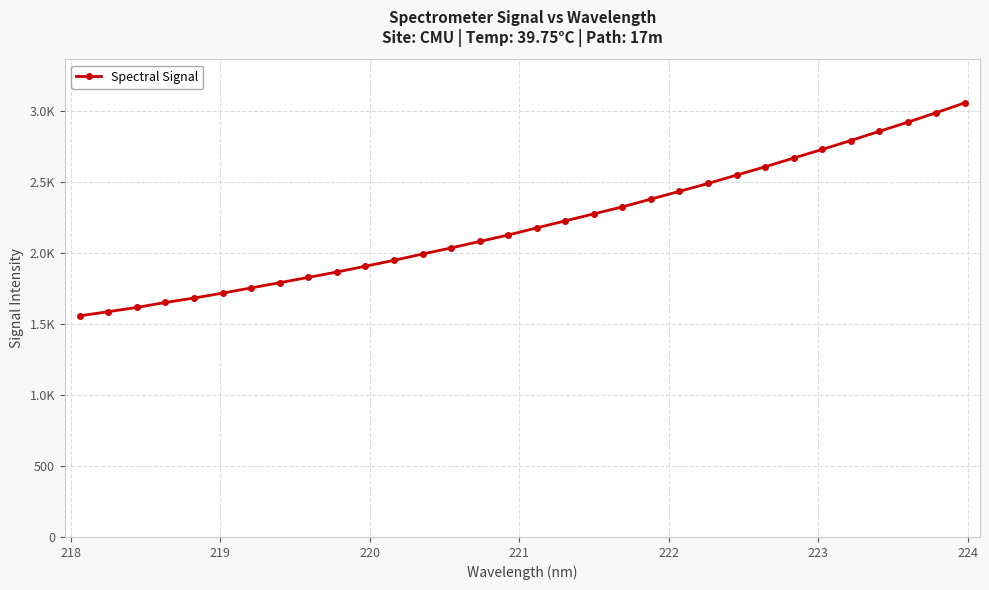

How many lines are shown in the chart?

1